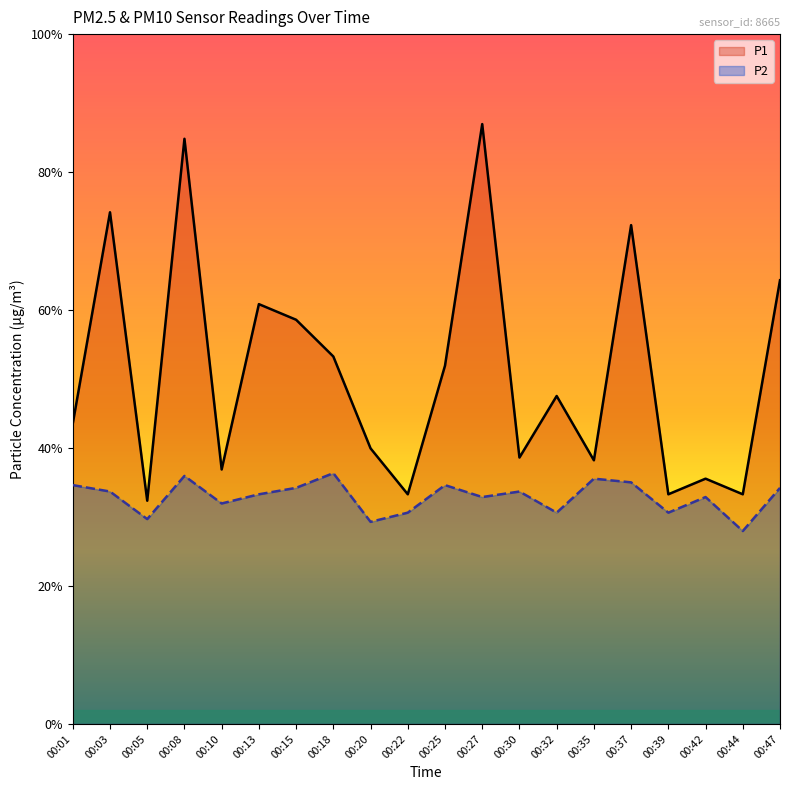

At which label does P1 reach its peak?

00:27